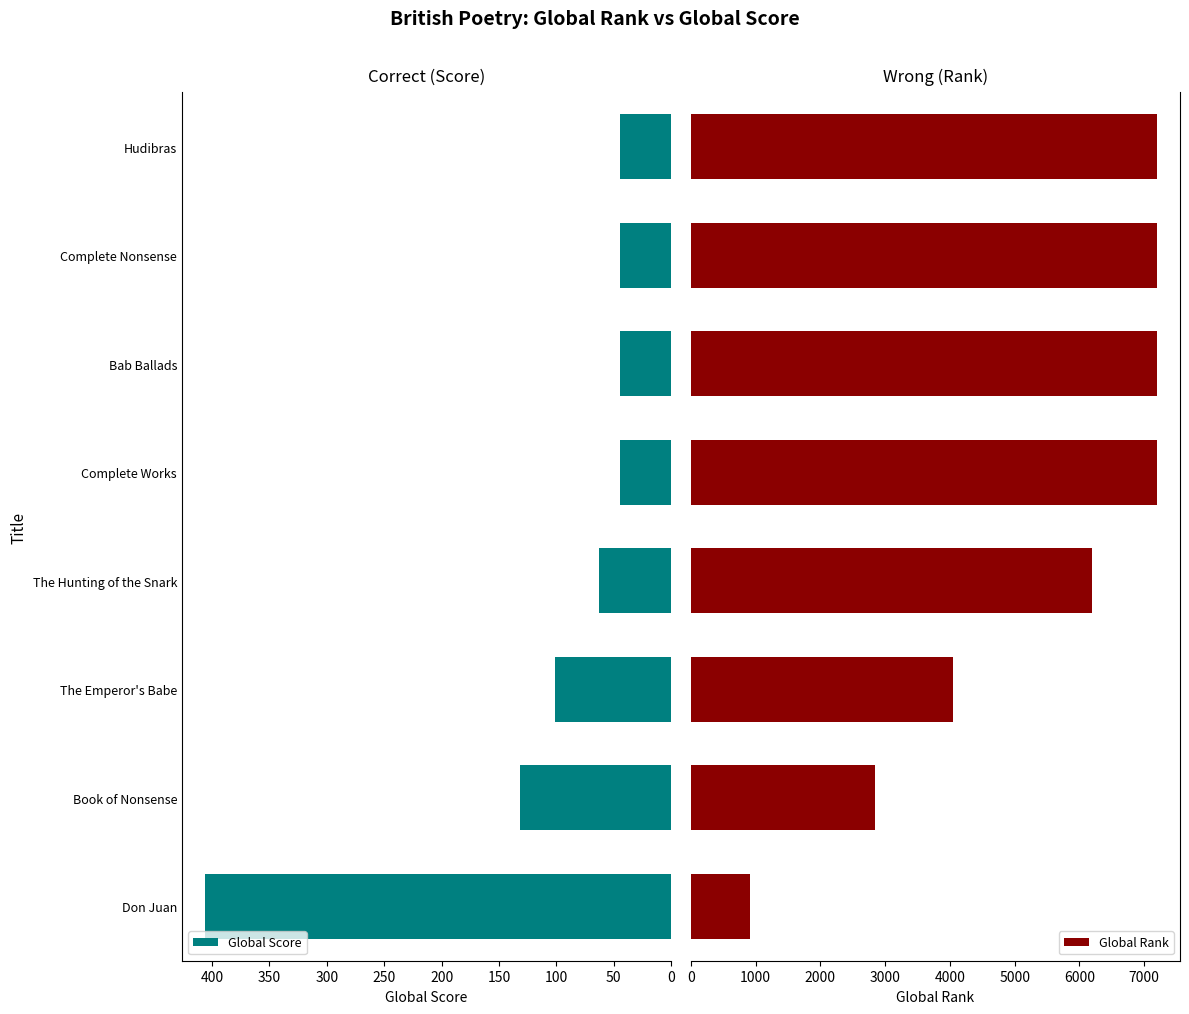

Rank the series by their maximum value, from lowest to highest.

Global Score, Global Rank